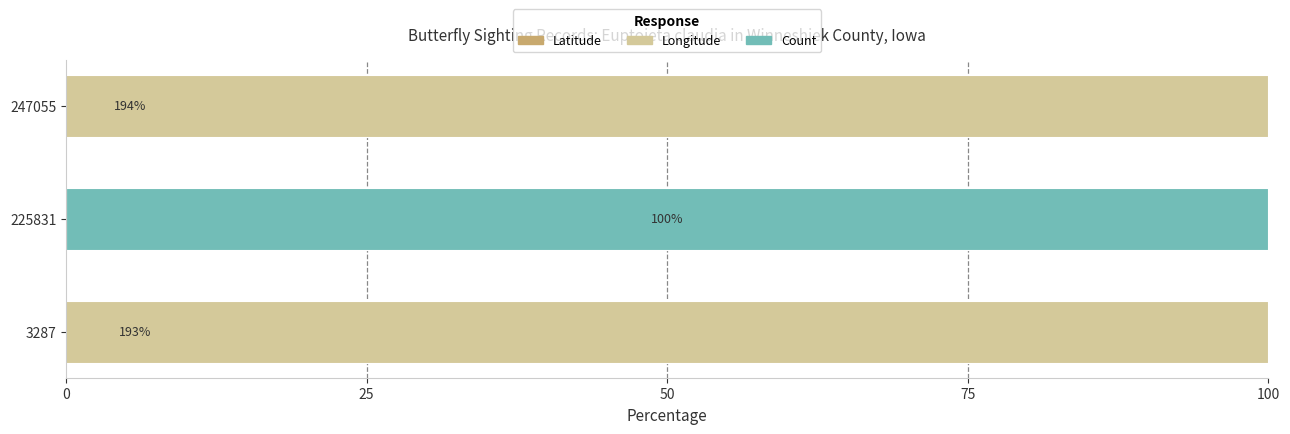

How many groups of bars are there?

3